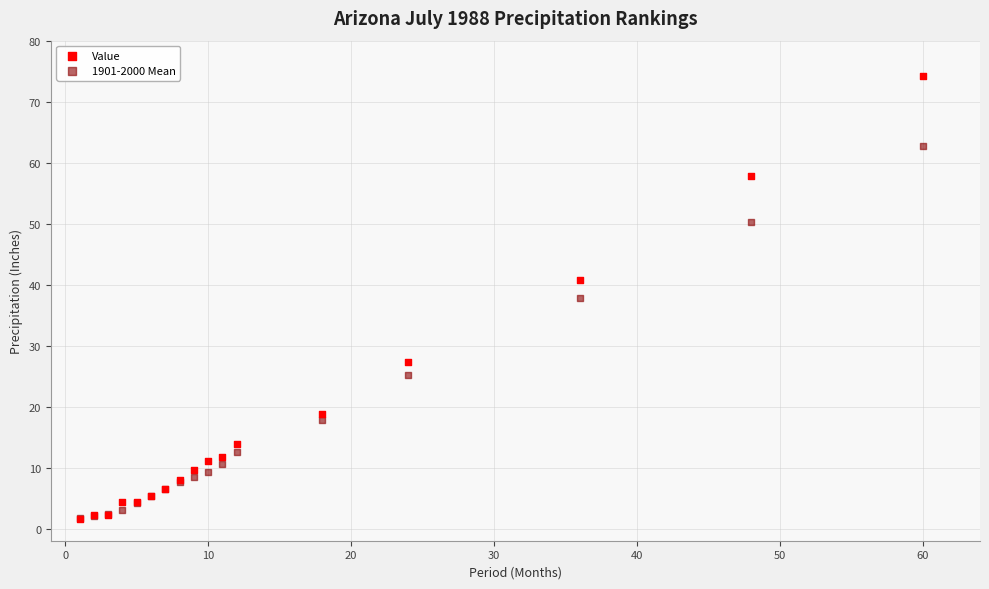

Which series has the widest spread of Y values?

Value